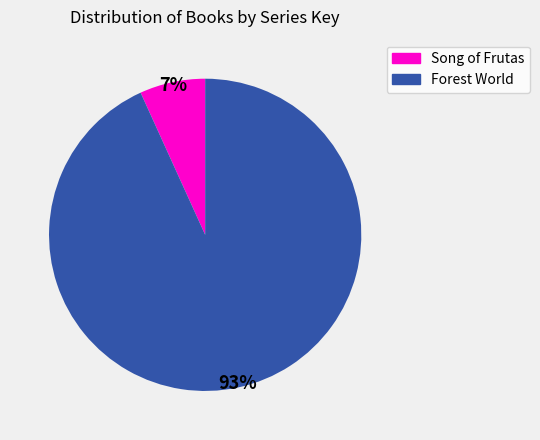

To the nearest percent, what is the average slice percentage?

50%